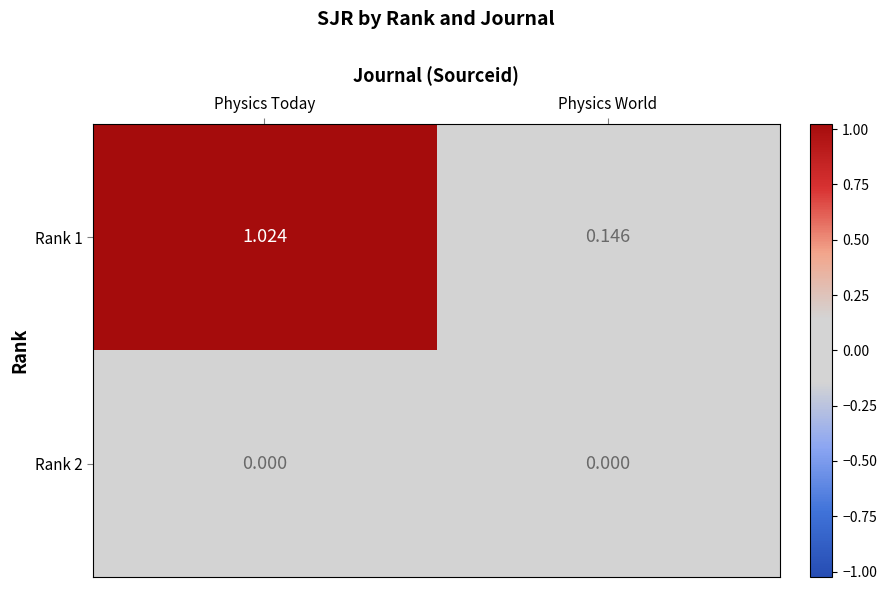

At which category is the sum across all series the highest?

Physics Today